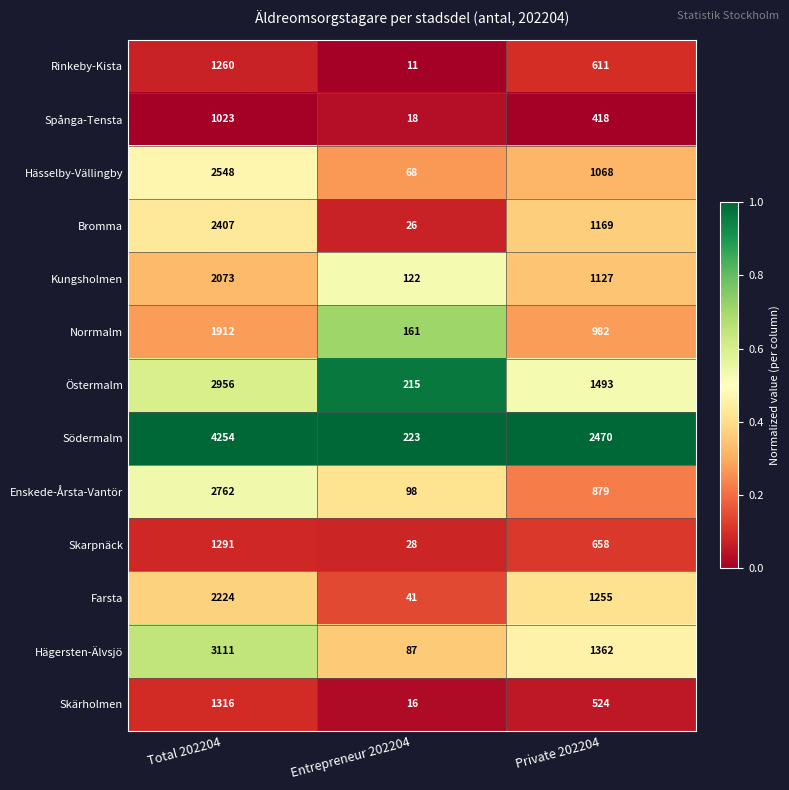

Which series has the largest range (max minus min)?

Södermalm